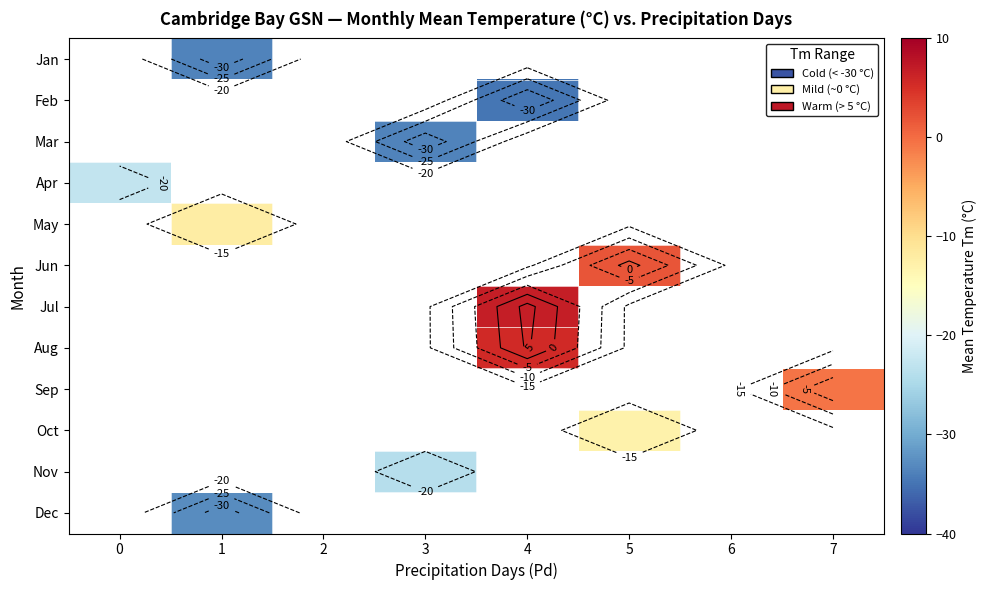

The value of Feb at 4 is -21.5. True or false?

False